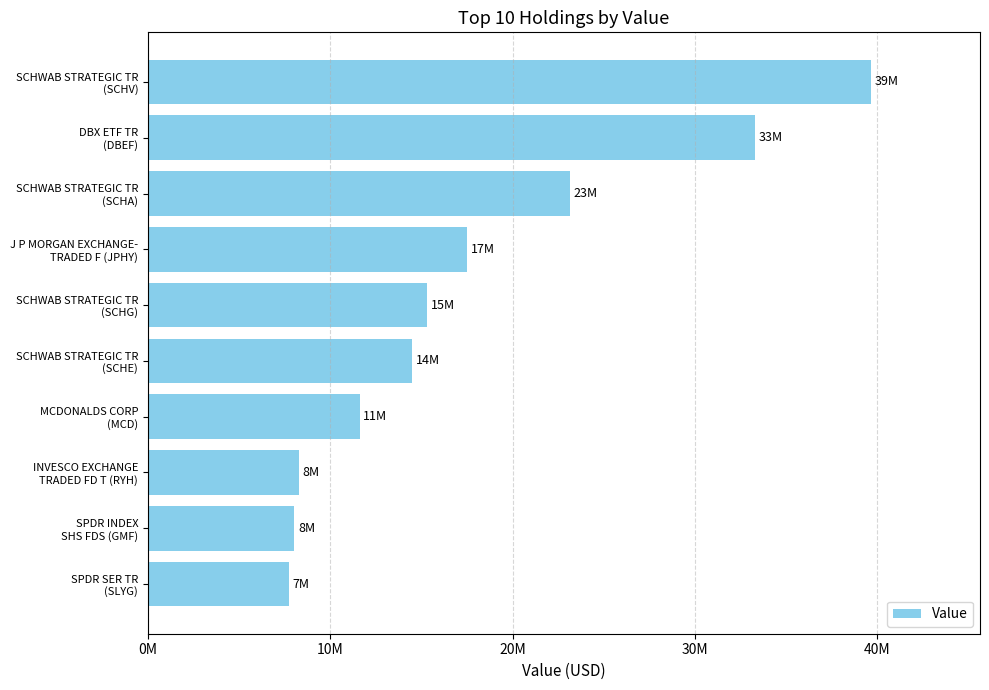

Does the chart contain any negative values?

No